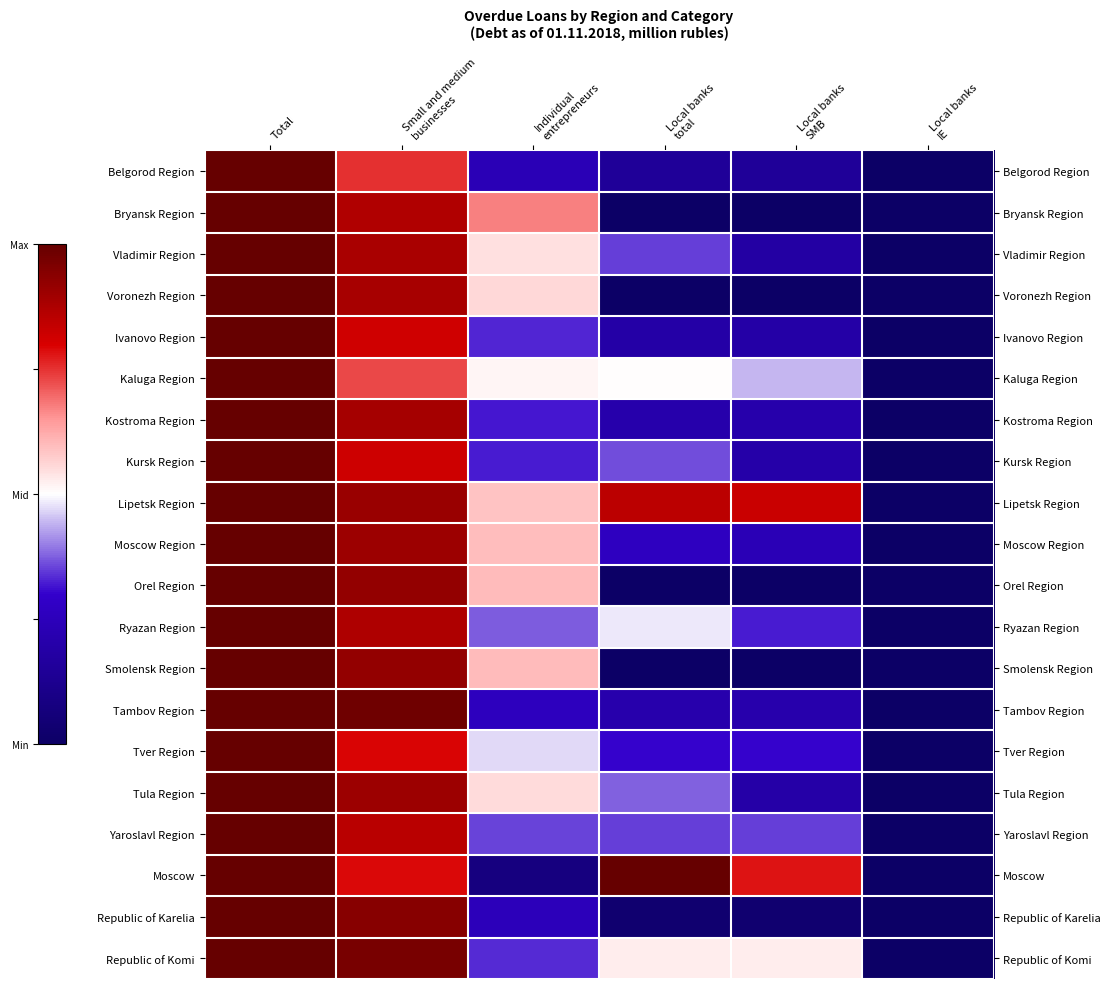

What is the sum of the Kaluga Region values at Local banks SMB and Local banks total?

0.9